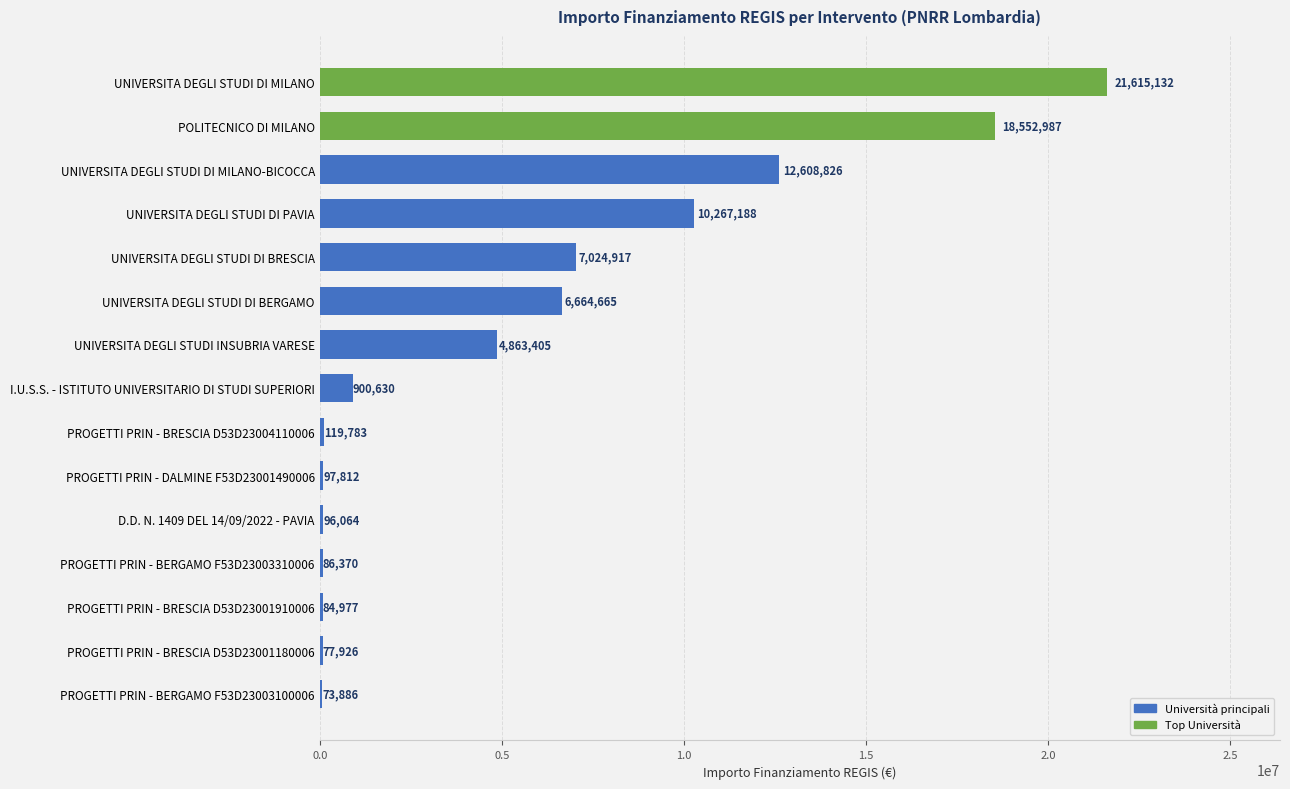

What is the sum of all values?

83134571.3